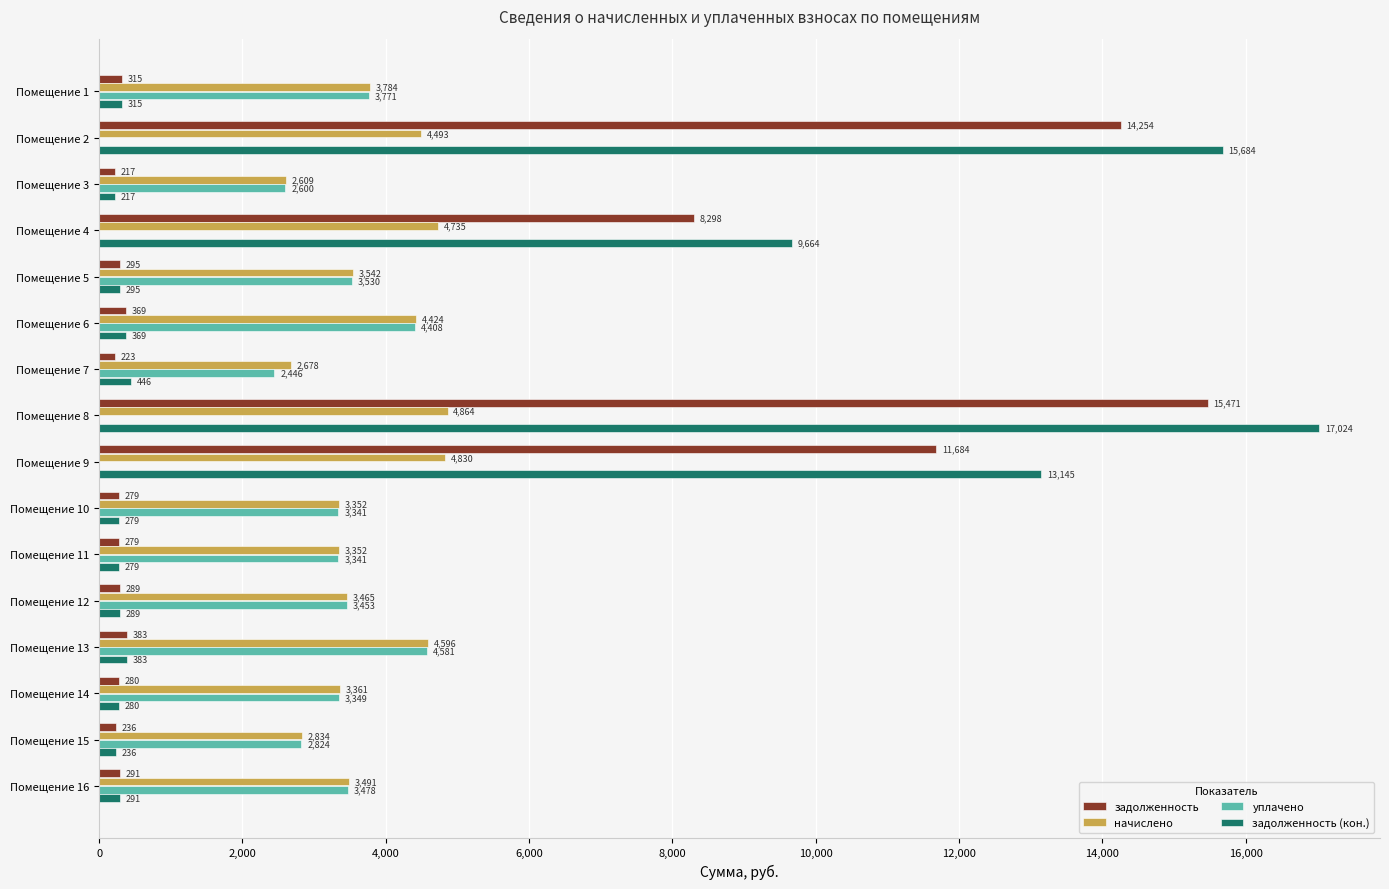

True or false: начислено has a value of 6184.2 at Помещение 2.

False